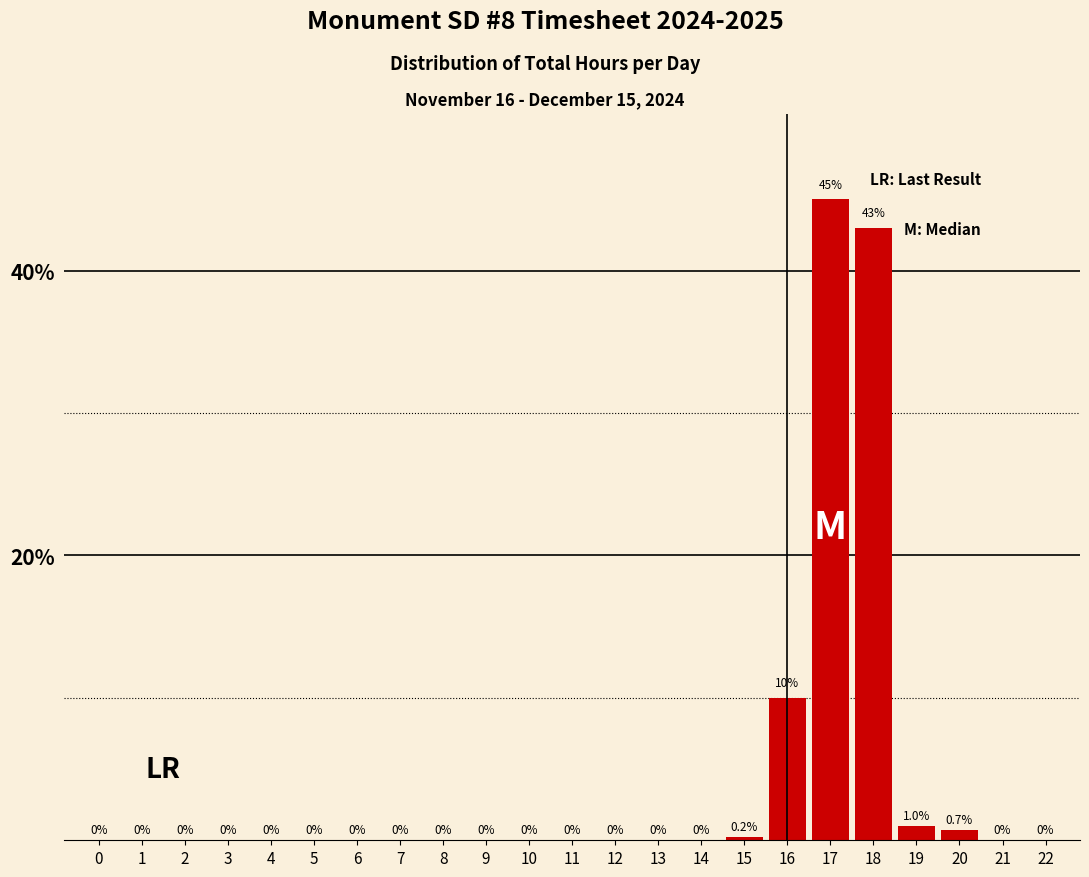

True or false: the data shows -16.9 at 11.

False